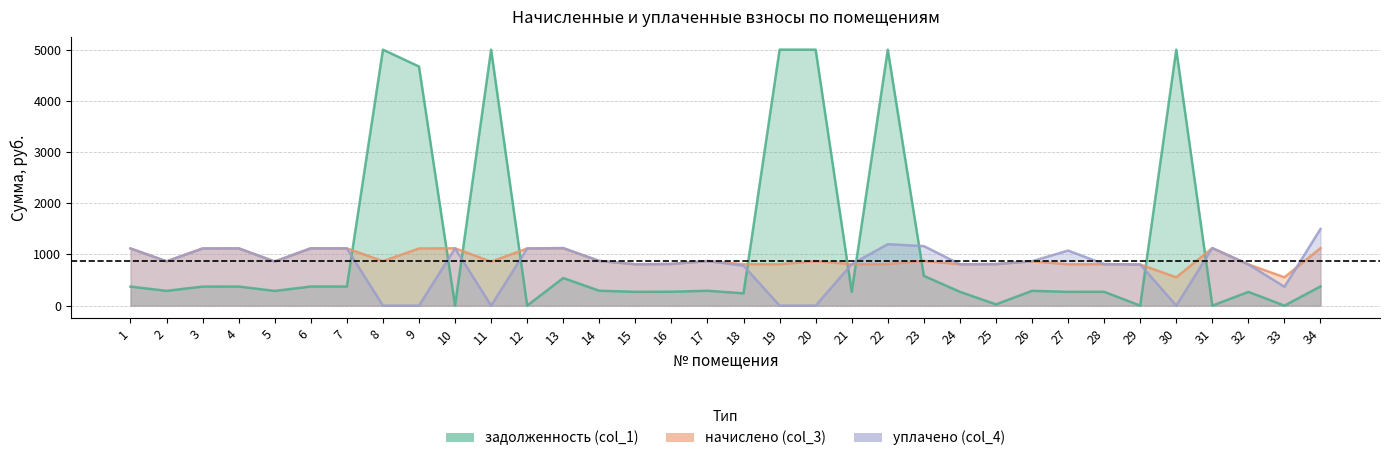

Rank the series by their average value, from lowest to highest.

уплачено (col_4), начислено (col_3)